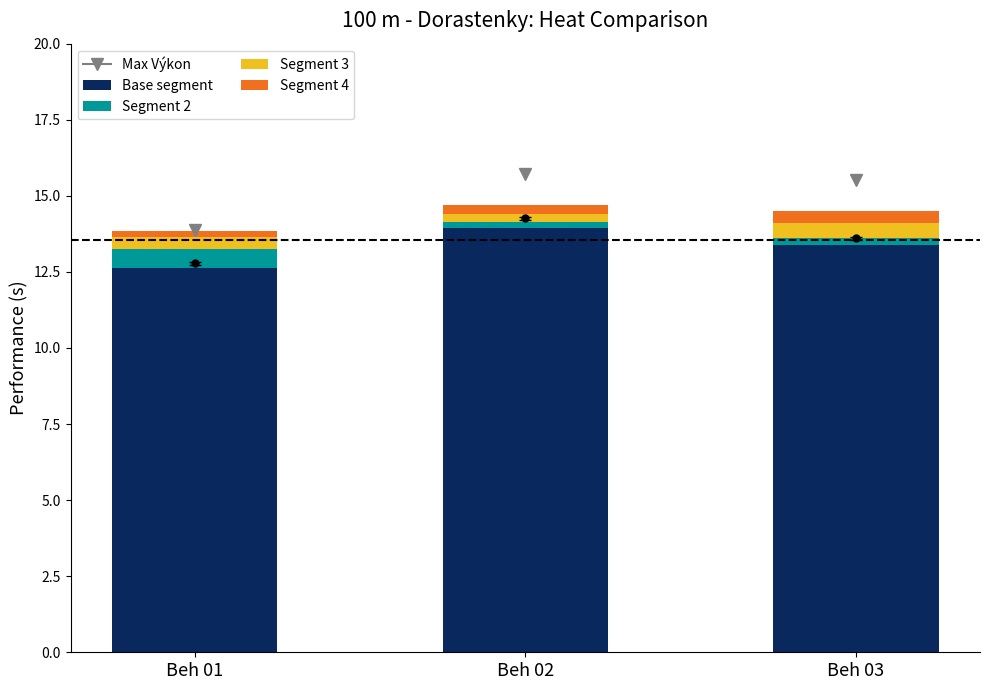

What is the maximum value for Base segment?

13.9